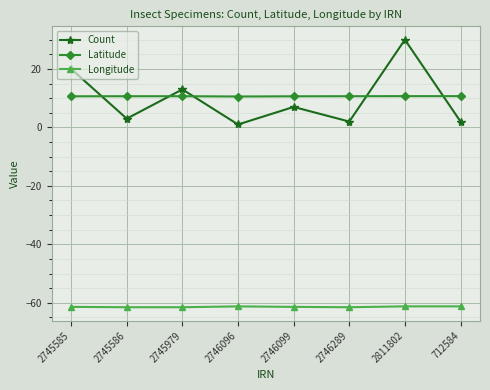

At which label does Count reach its peak?

2811802